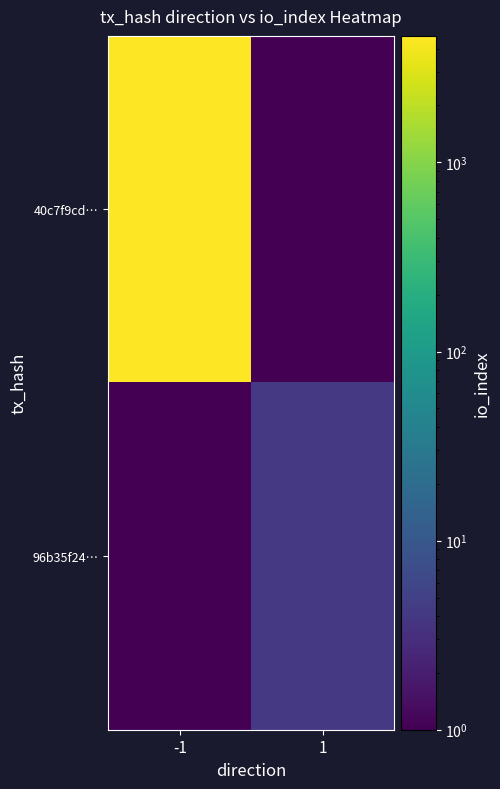

Between -1 and 1, which series saw the biggest shift?

40c7f9cd…